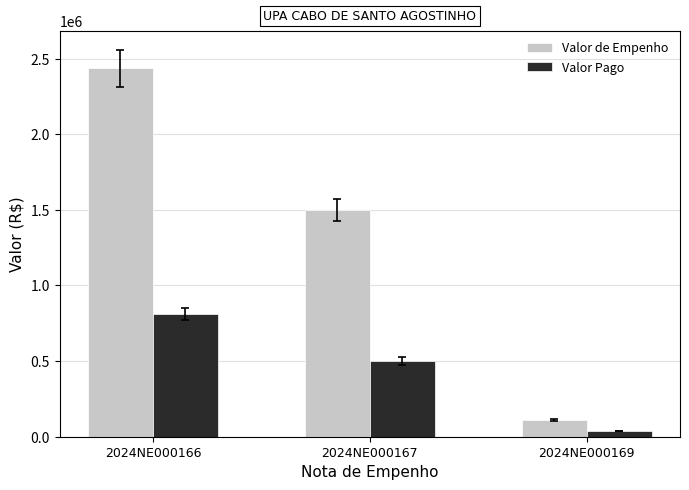

Which category has the highest value across all series?

2024NE000166